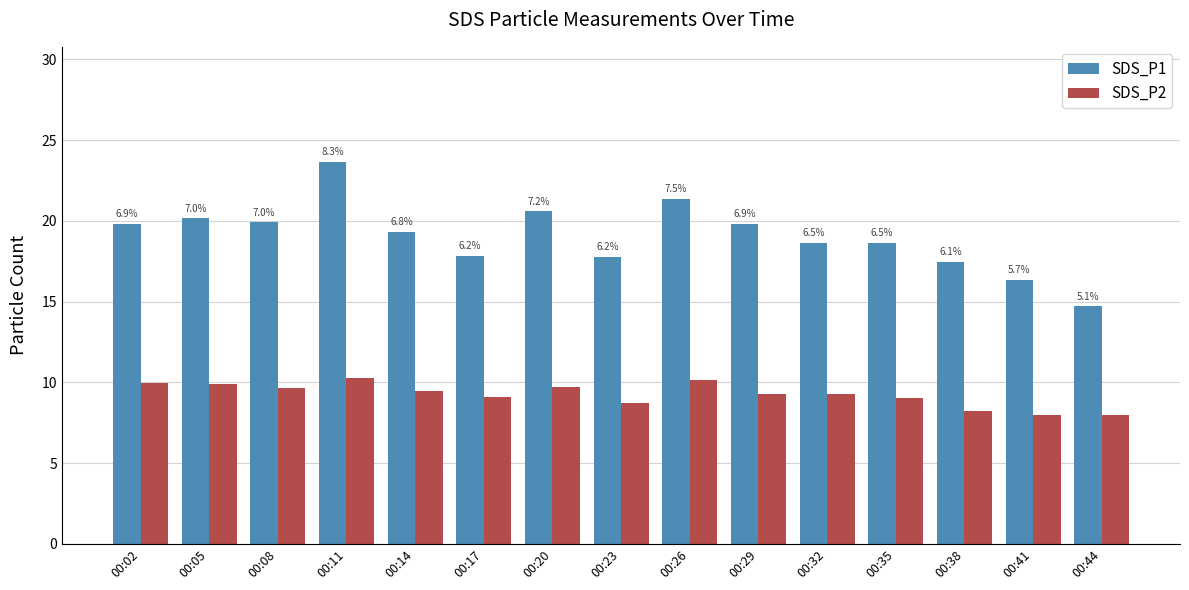

What is the sum of the SDS_P1 values at 00:02 and 00:44?

34.5